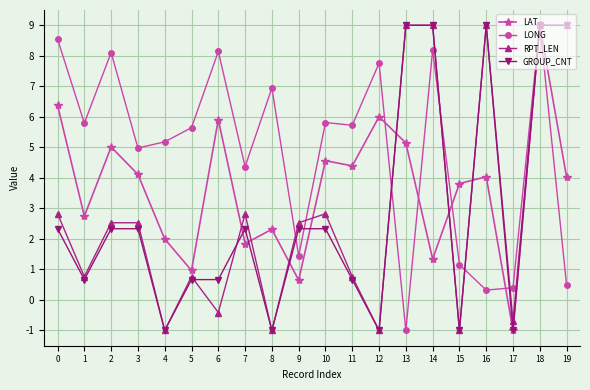

At which category does LAT reach its first local valley?

1